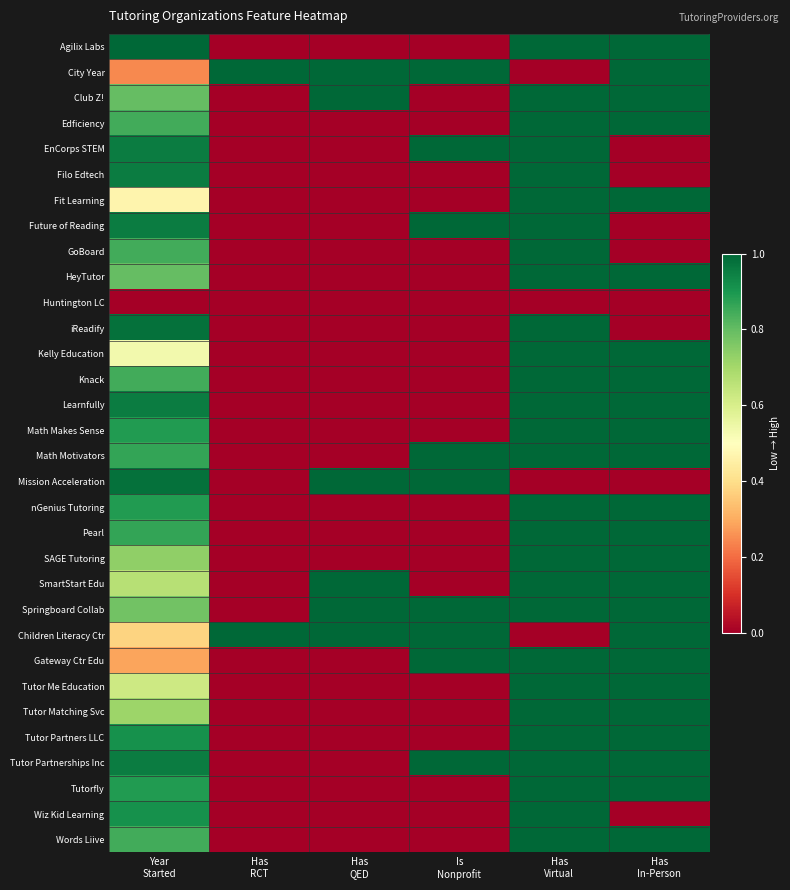

What is the total value across all series at Has
Virtual?

28.0